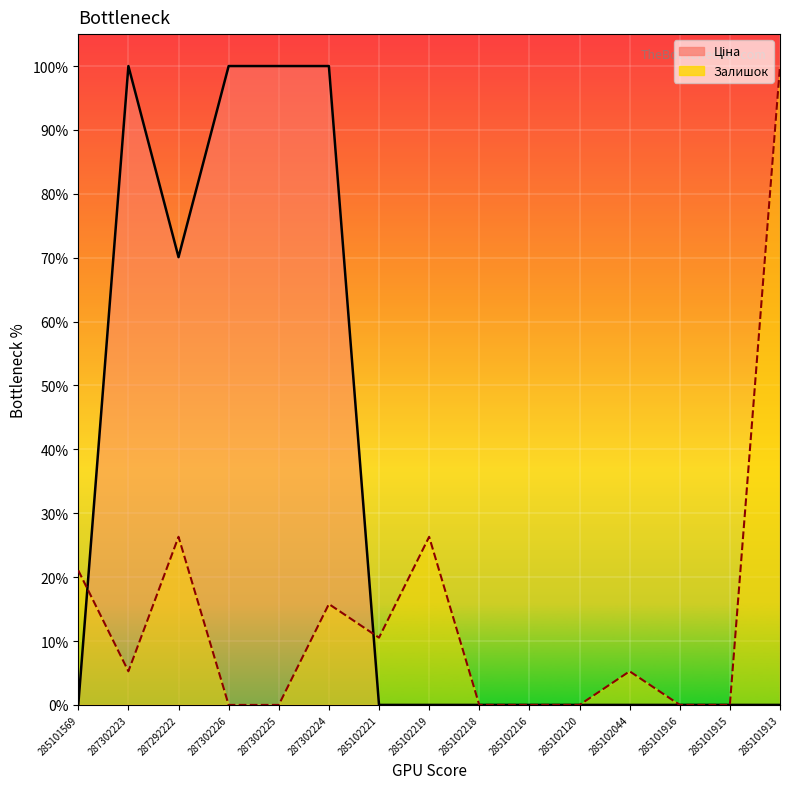

What are all the series names shown in the legend?

Ціна, Залишок